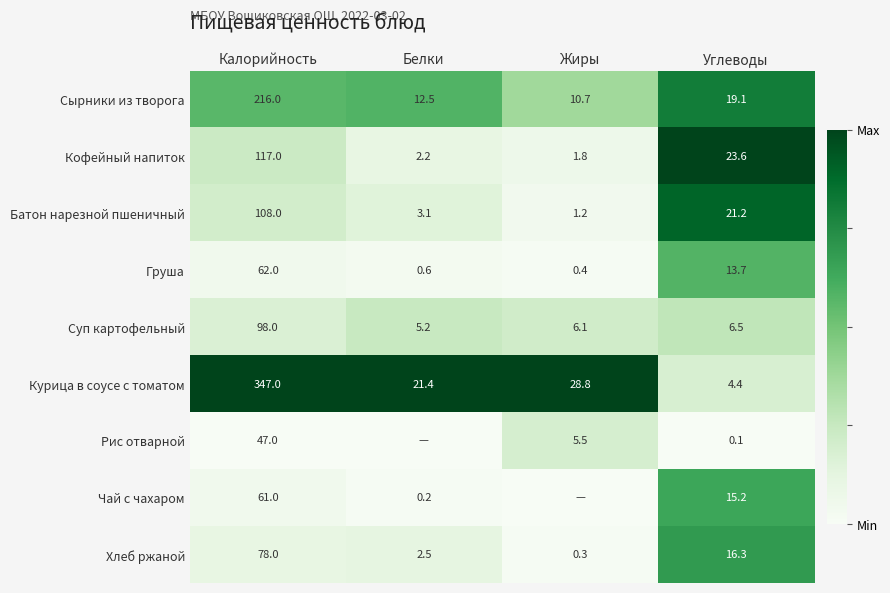

What is the difference between the highest and lowest values at Калорийность?

300.0